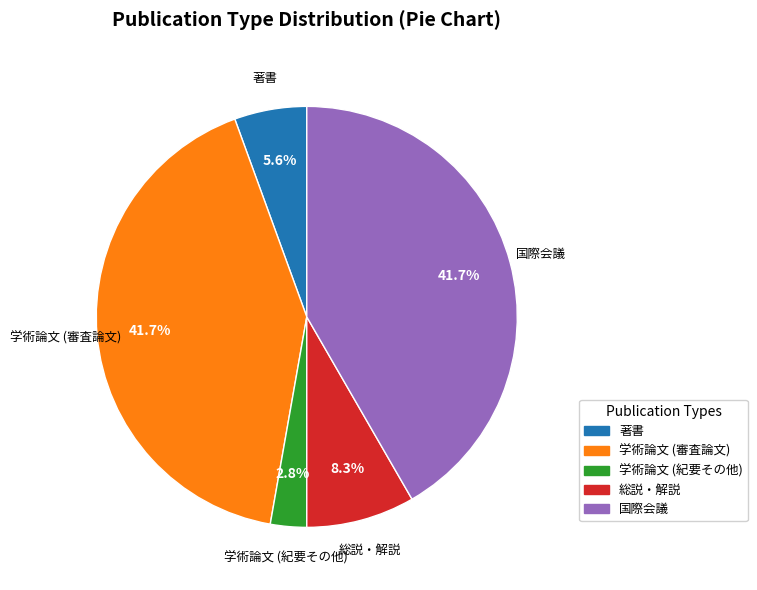

True or false: 国際会議 accounts for 47% of the total.

False